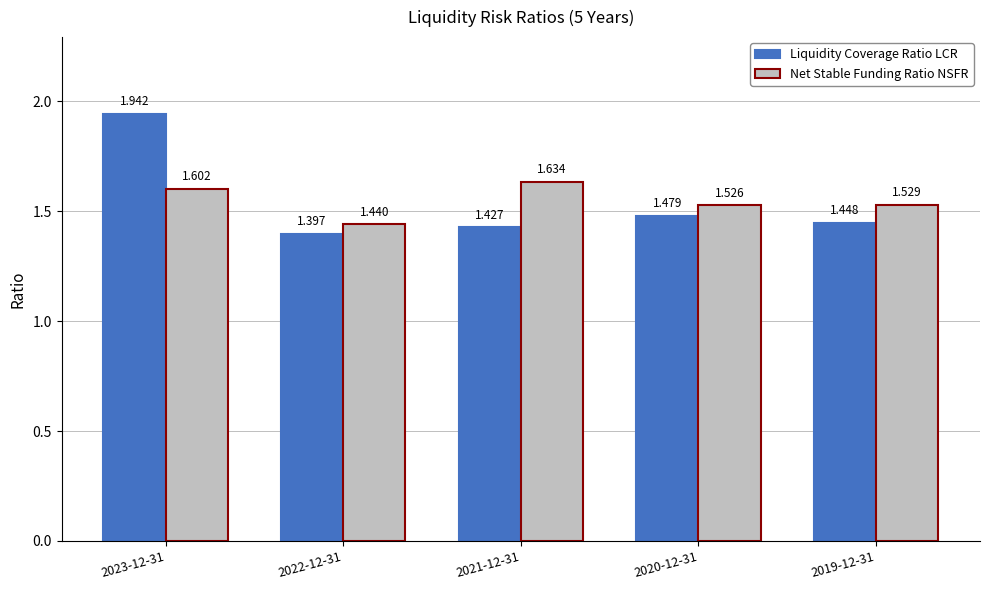

Is the value of Liquidity Coverage Ratio LCR at 2022-12-31 greater than the value of Net Stable Funding Ratio NSFR at 2021-12-31?

No